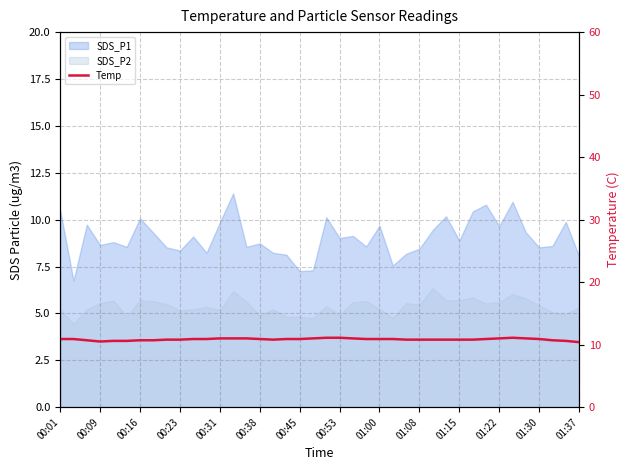

What is the label of the 4th point from the left?

00:09